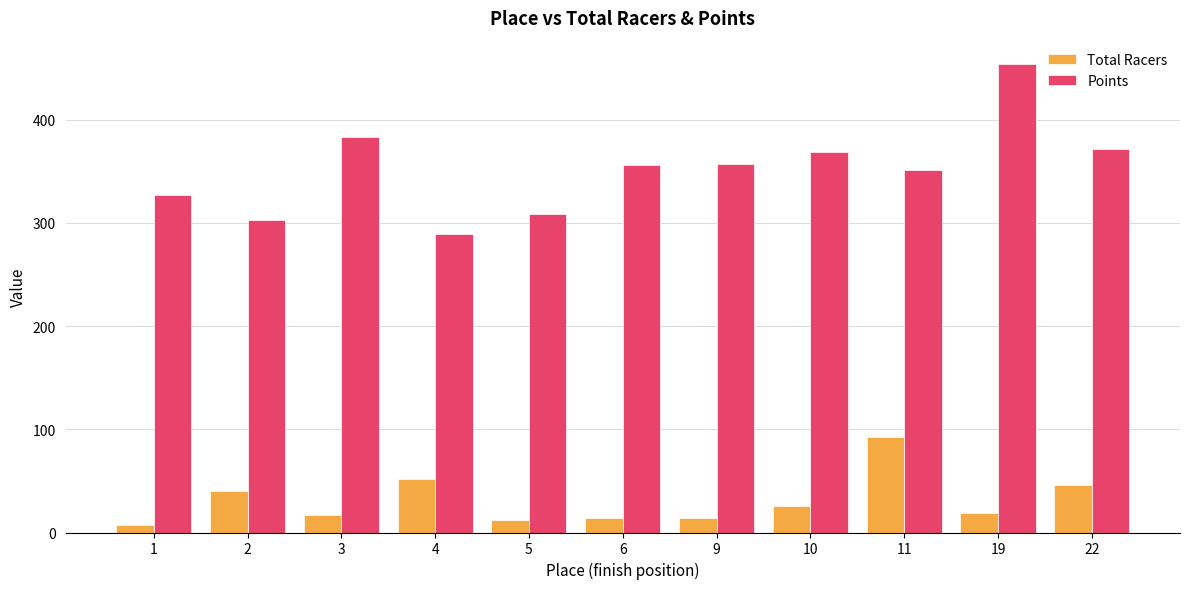

List the series in order of their overall mean, highest first.

Points, Total Racers